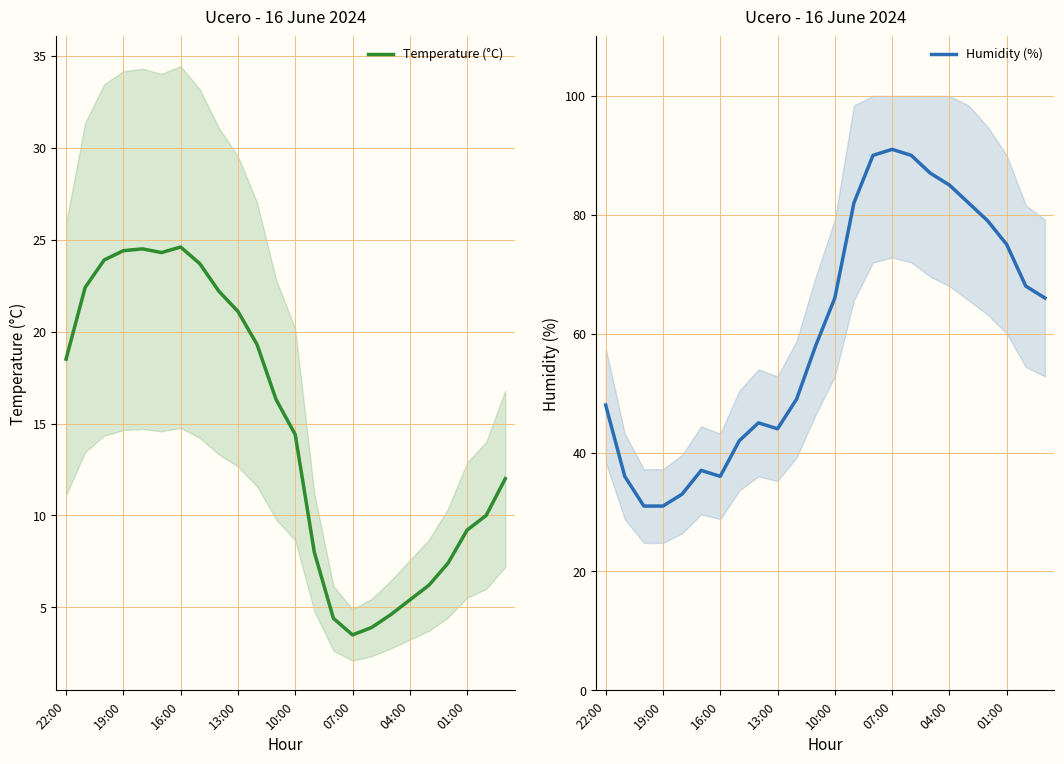

Where is Humidity (%) nearest to the value 61?

11